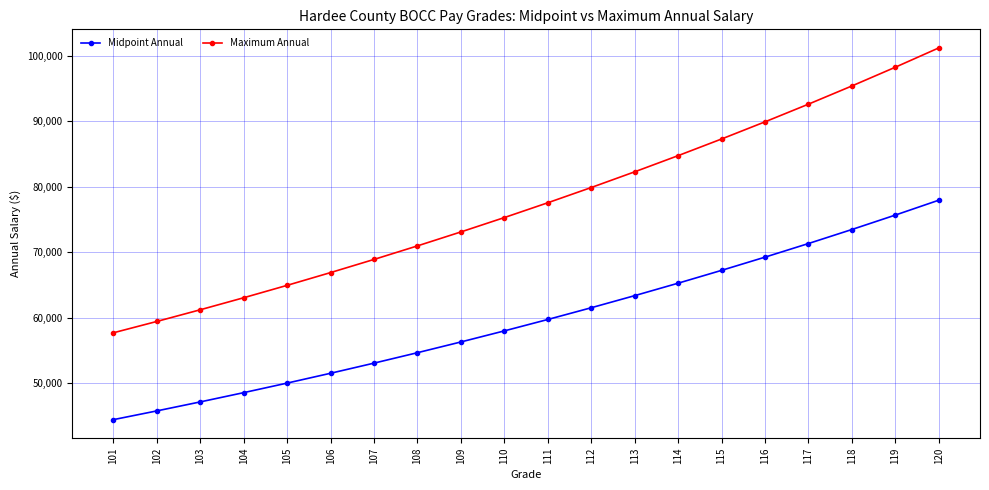

What is the spread (max minus min) of values at 117?

21278.4